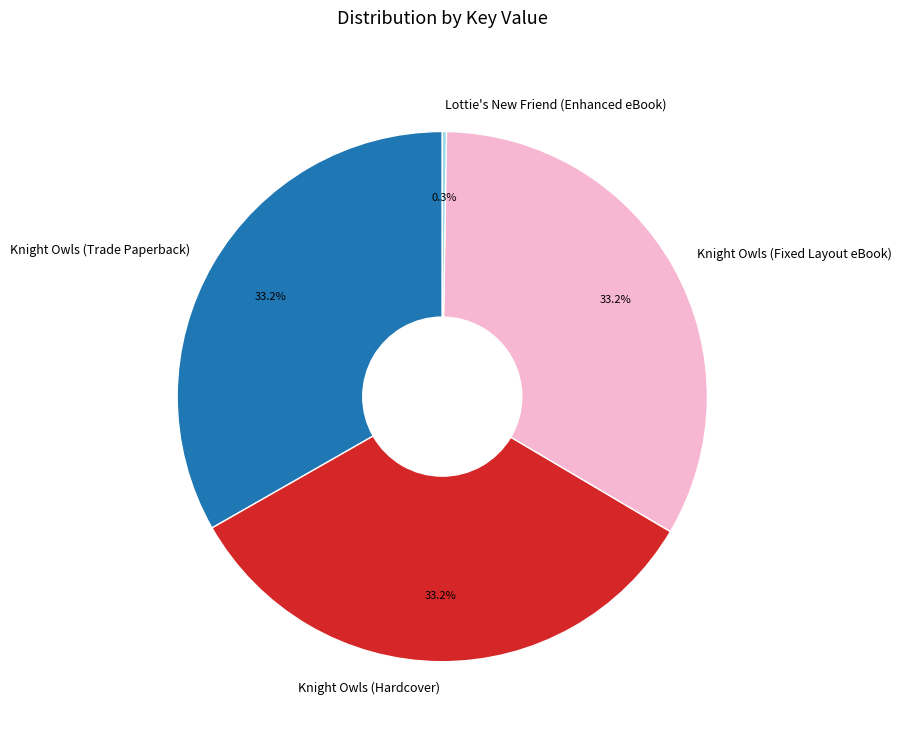

Does any single category account for the majority?

No